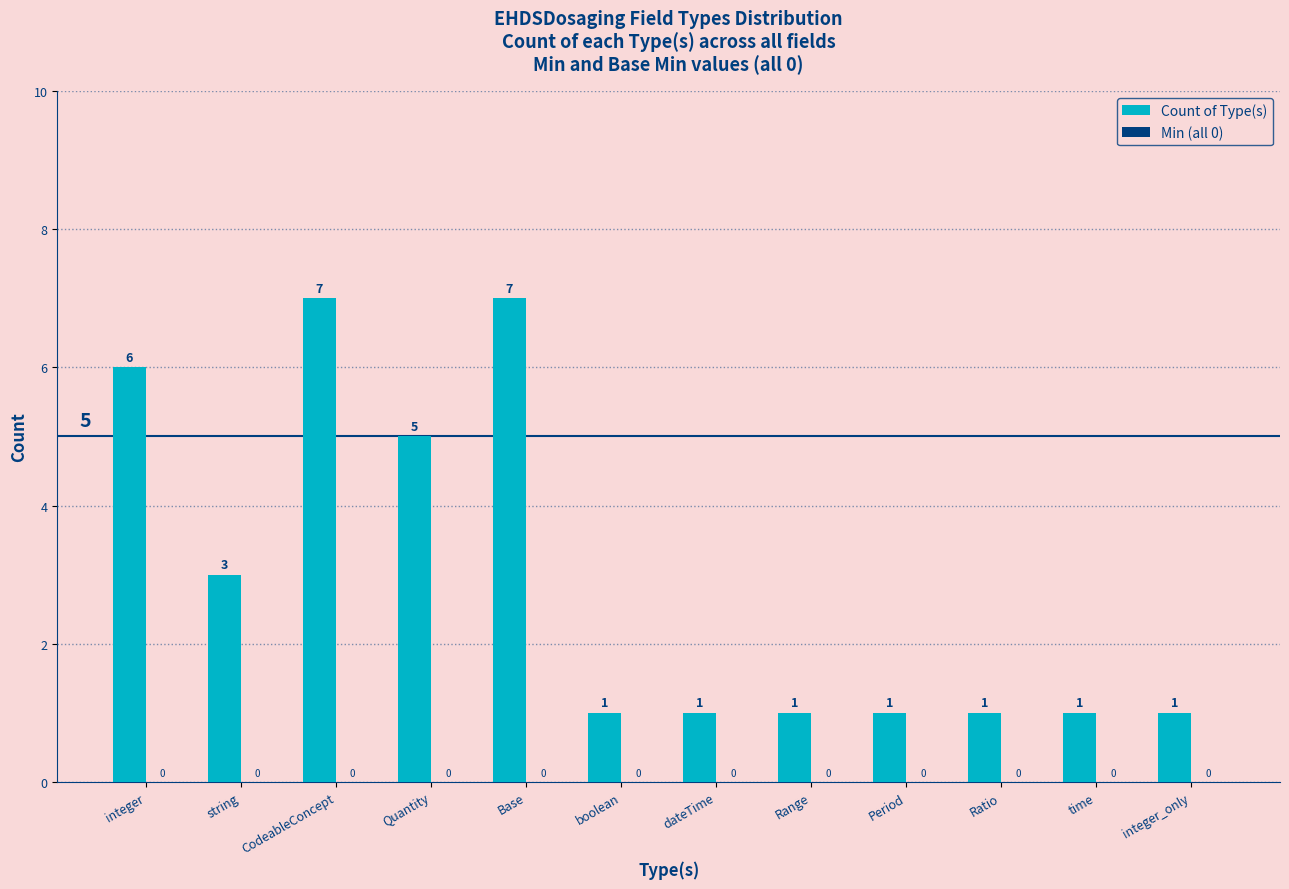

What is the change in value from integer to string?

-3